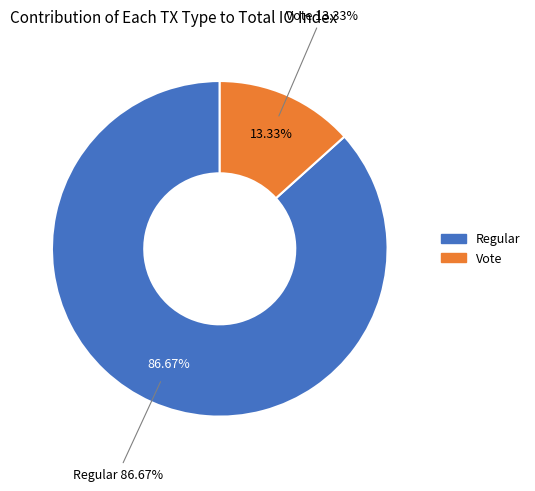

How much of the chart is everything except Vote?

86.7%